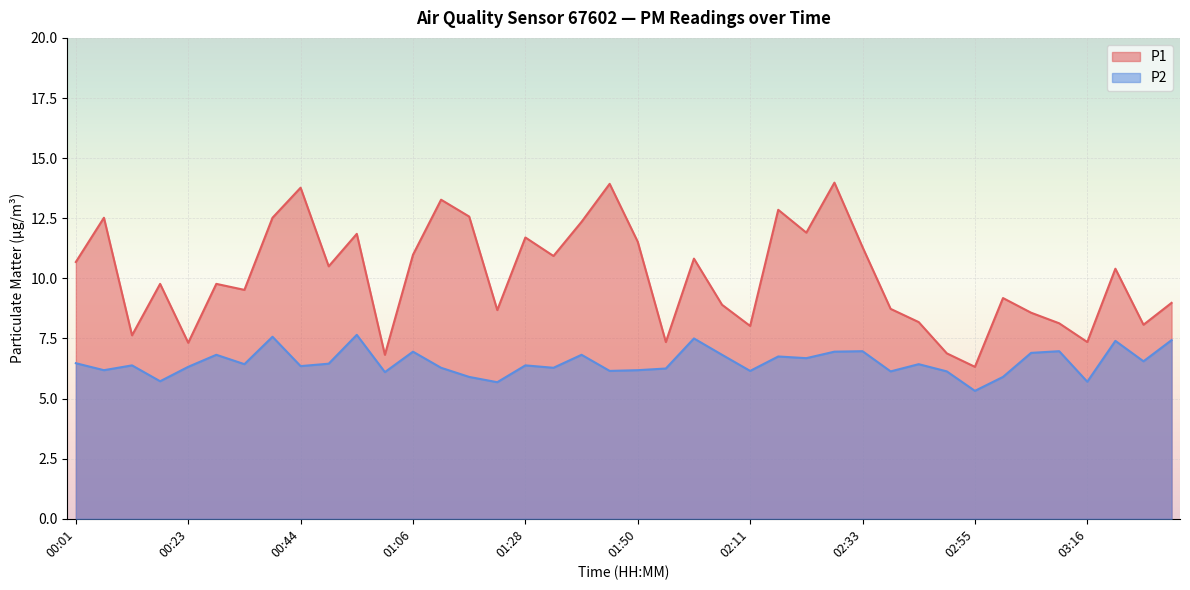

True or false: P1 and P2 intersect in this chart.

False